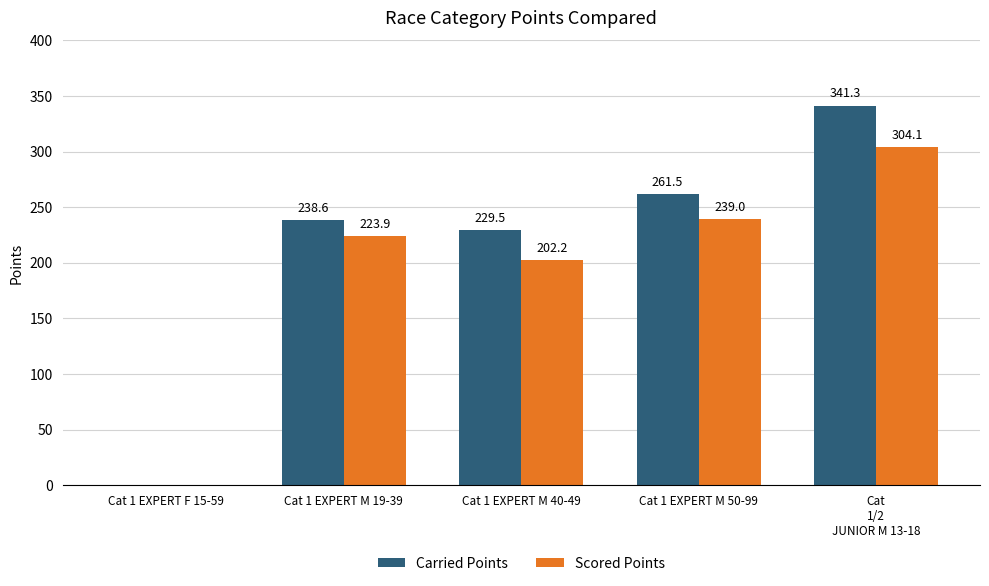

Where is Scored Points nearest to the value 152?

Cat 1 EXPERT M 40-49